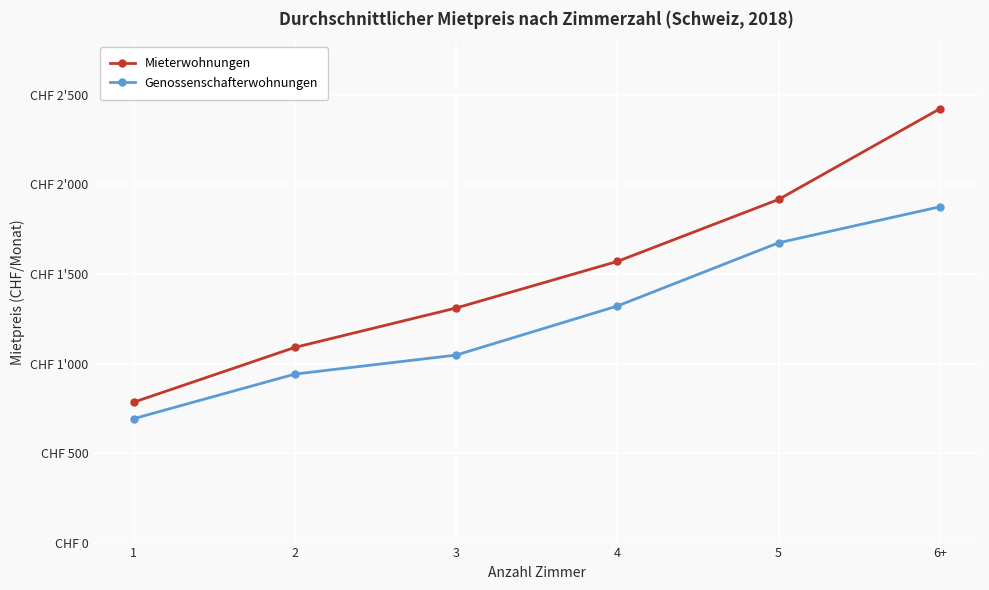

What is the difference between the Genossenschafterwohnungen values at 5 and 1?

982